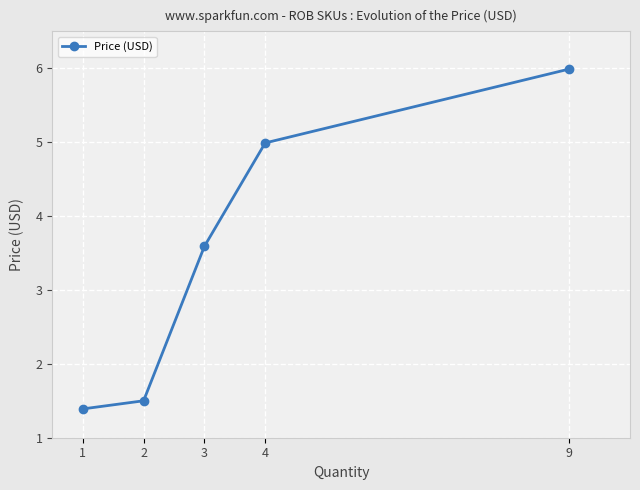

List the labels in order of value, smallest first.

1, 2, 3, 4, 9